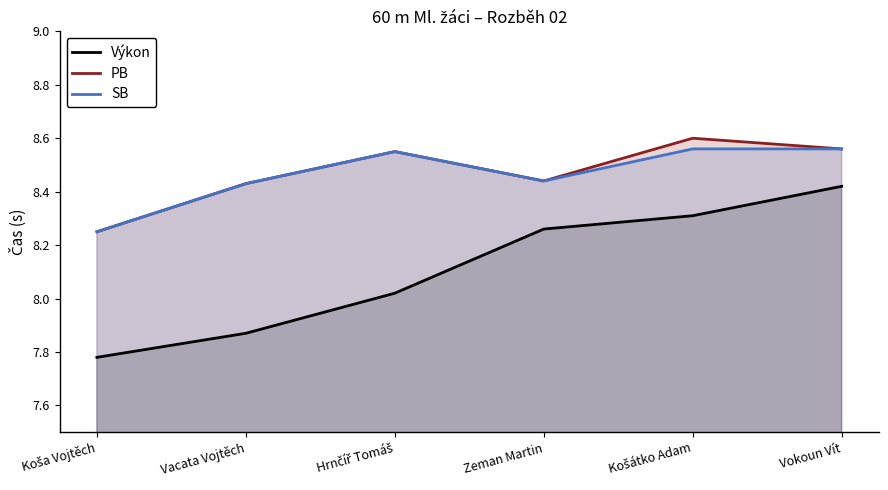

In SB, how many points are higher than both neighbors (excluding endpoints)?

1